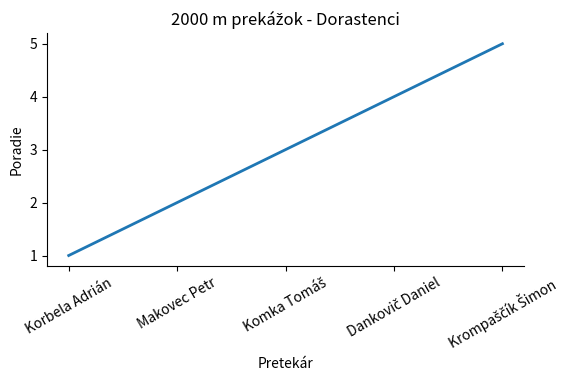

What is the average value?

3